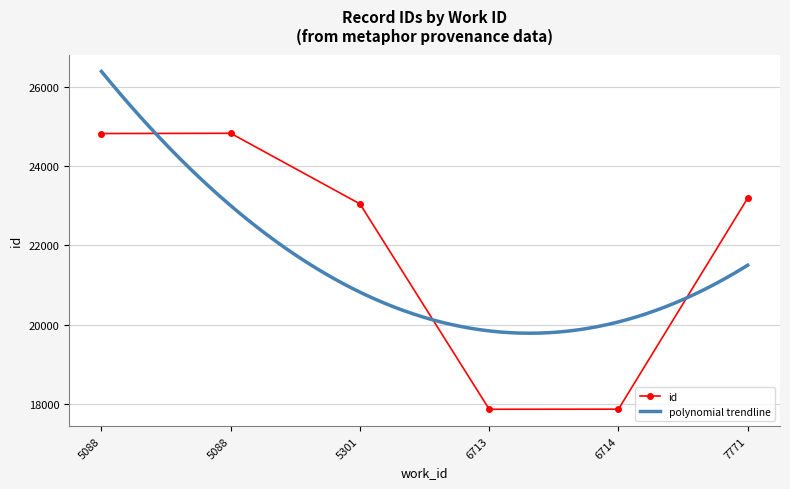

What is the difference between the values at 5088 and 5301?

1779